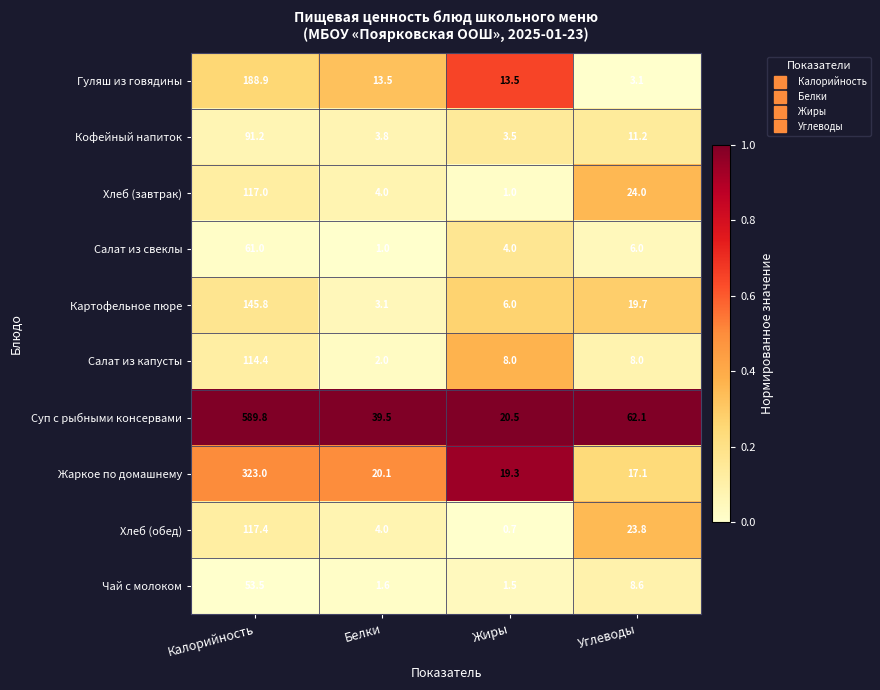

Where does the Салат из свеклы series first go above 6?

Калорийность